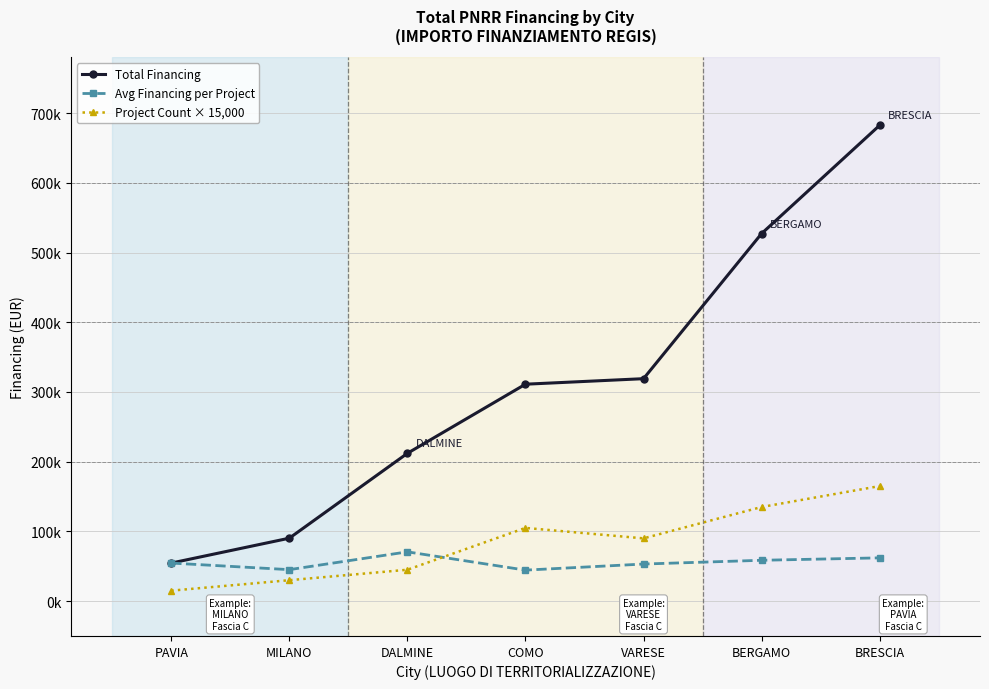

What are all the series names shown in the legend?

Total Financing, Avg Financing per Project, Project Count × 15,000